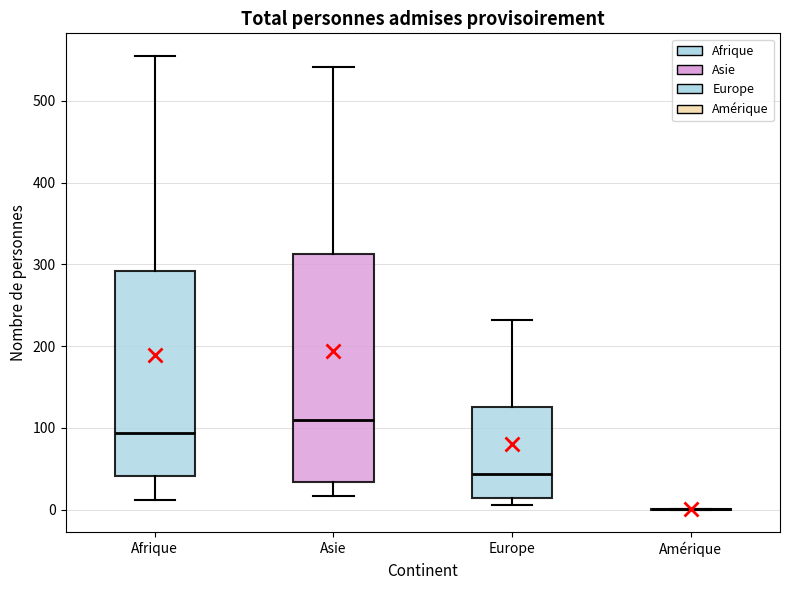

Reading left to right, read every box against the y-axis: the position of its median line, the range the box covers, and the ends of its whiskers. The values are not printed on the chart, so give them approximately, as read against the axis.

Afrique: median 90, box 40 to 290, whiskers 10 to 560
Asie: median 110, box 30 to 310, whiskers 20 to 540
Europe: median 40, box 10 to 130, whiskers 10 (just below the box's lower edge) to 230
Amérique: box collapsed to a line at 0, whiskers 0 to 0